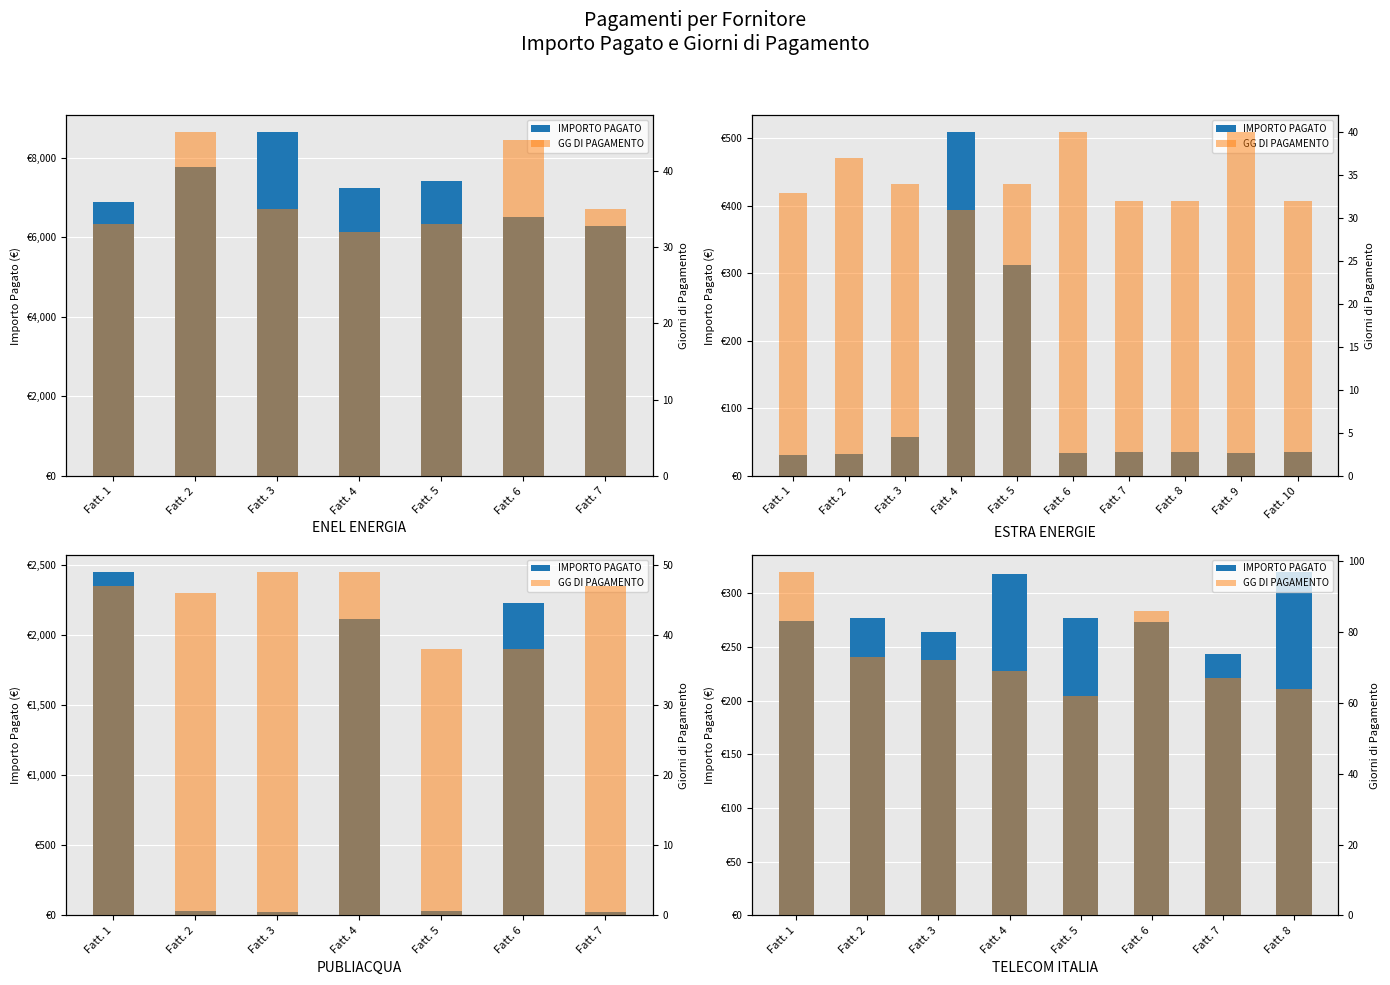

At Fatt. 1, list the series in order from smallest to largest.

GG DI PAGAMENTO, IMPORTO PAGATO